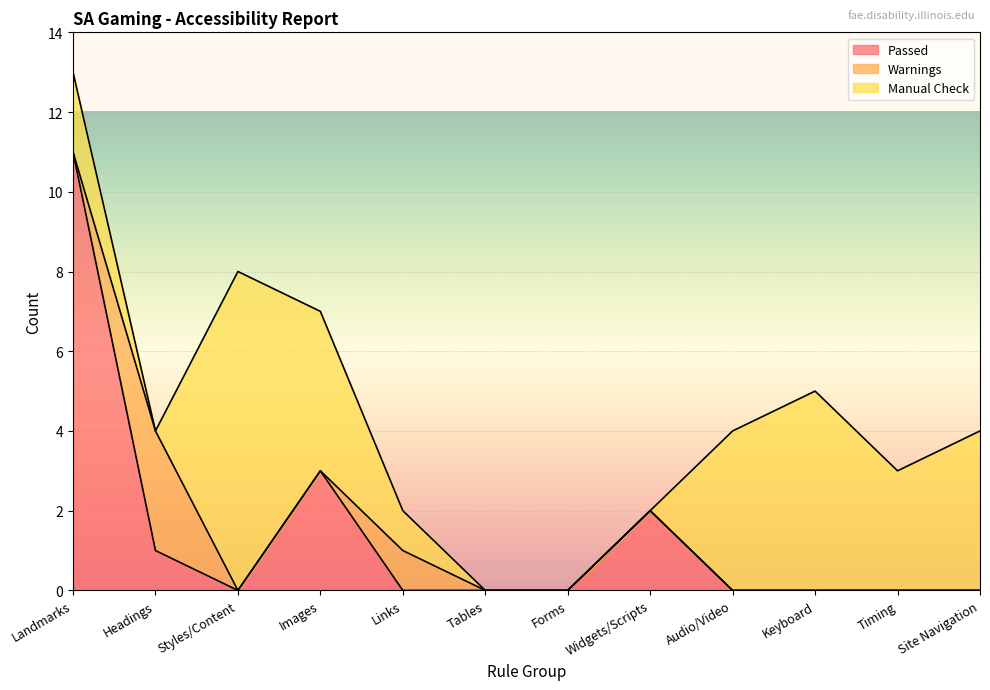

Reading left to right, transcribe all the data shown in this chart.

Passed: 11	1	0	3	0	0	0	2	0	0	0	0
Warnings: 0	3	0	0	1	0	0	0	0	0	0	0
Manual Check: 2	0	8	4	1	0	0	0	4	5	3	4